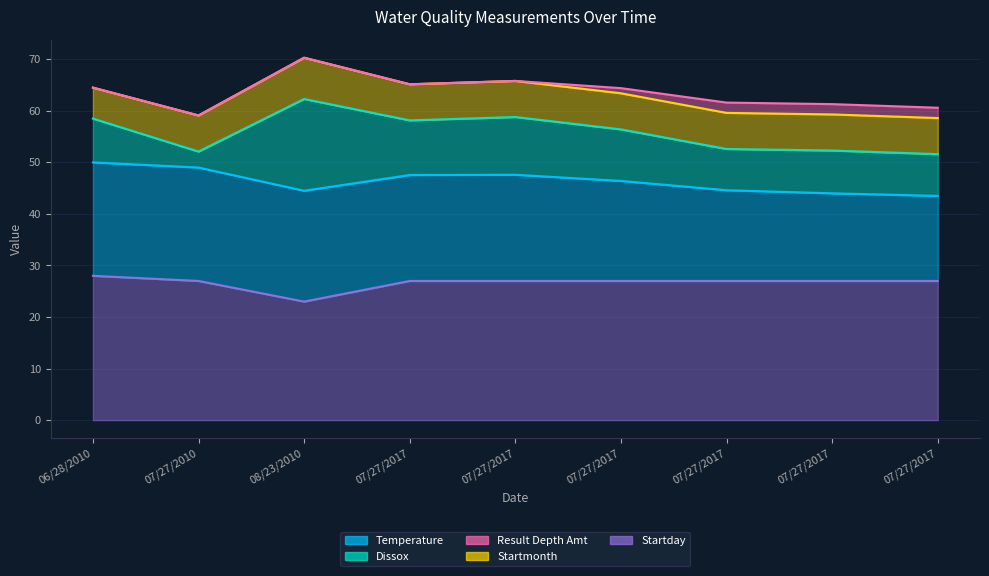

In Startmonth, how many points are higher than both neighbors (excluding endpoints)?

1